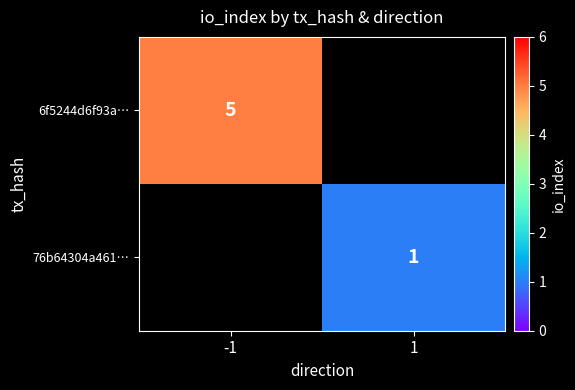

True or false: 76b64304a461… has a value of 1 at 1.

True